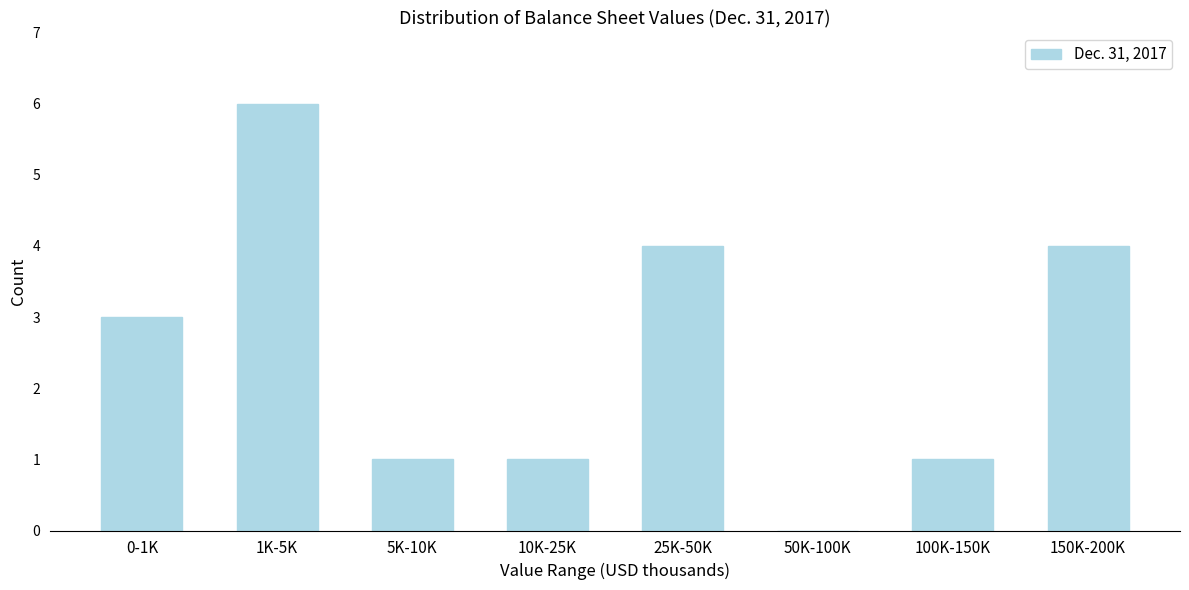

Reading left to right, list all the values displayed in this chart.

0-1K=3	1K-5K=6	5K-10K=1	10K-25K=1	25K-50K=4	50K-100K=0	100K-150K=1	150K-200K=4